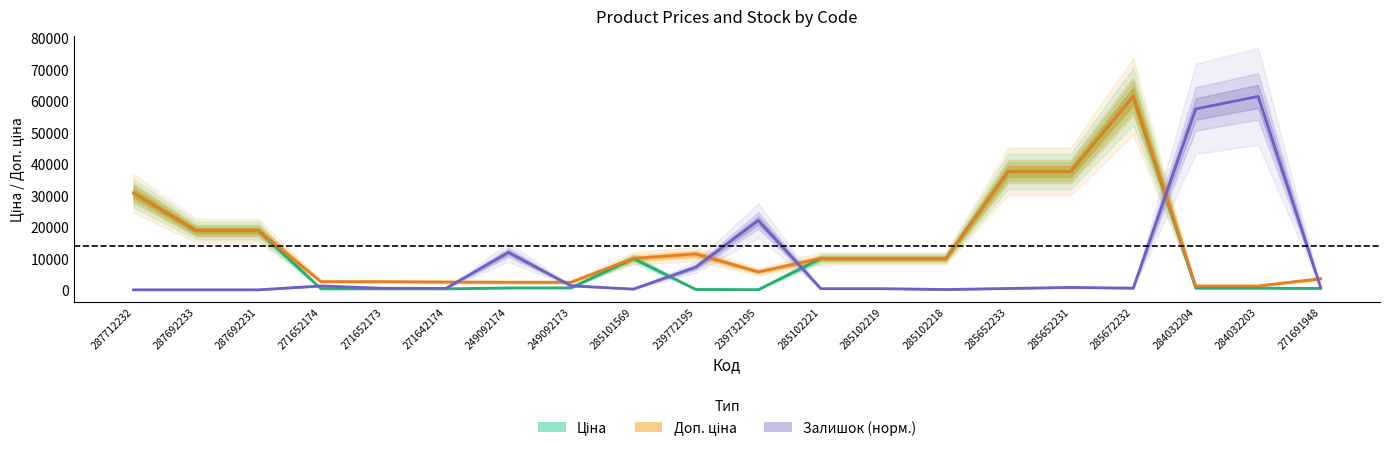

What is the total value across all series at 287692231?

37593.6